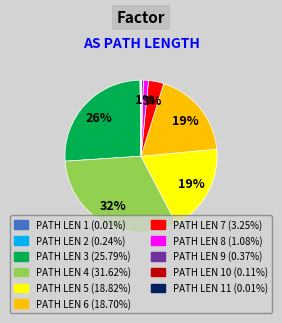

Does any single category account for the majority?

No